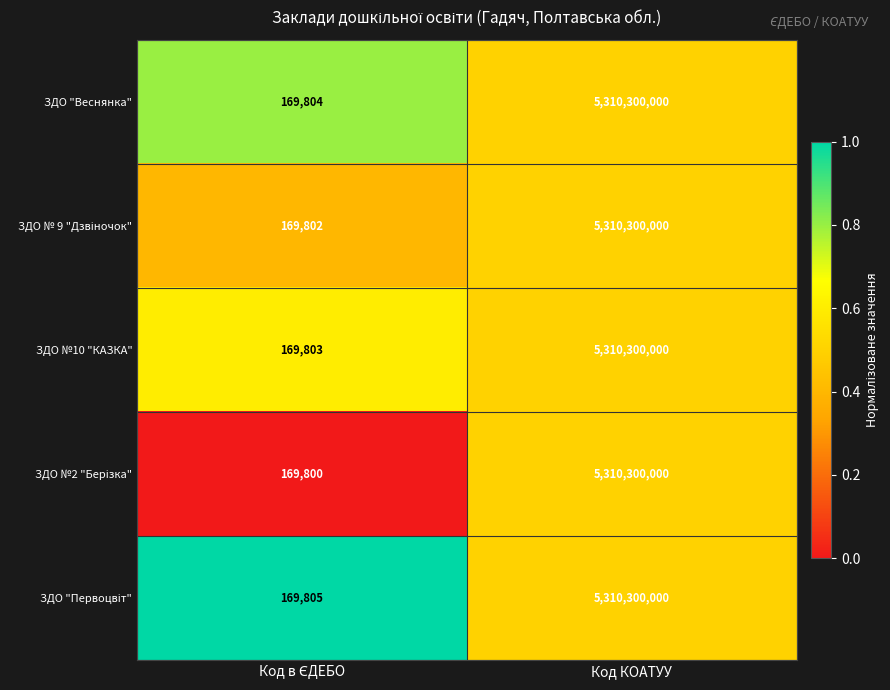

The ЗДО "Веснянка" series shows 2192912820 at Код КОАТУУ. True or false?

False